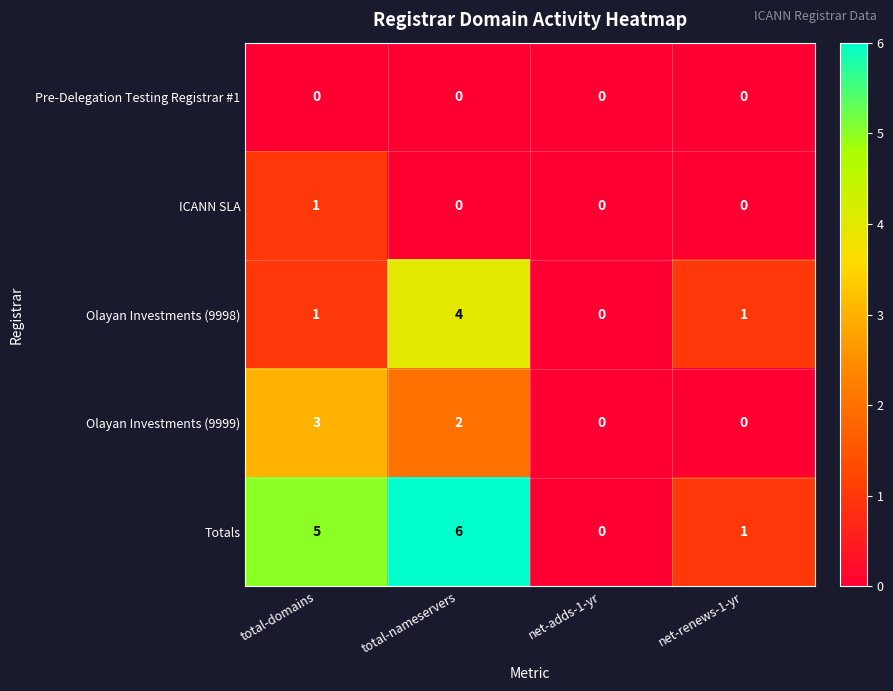

True or false: Olayan Investments (9998) has a value of 1 at total-domains.

True